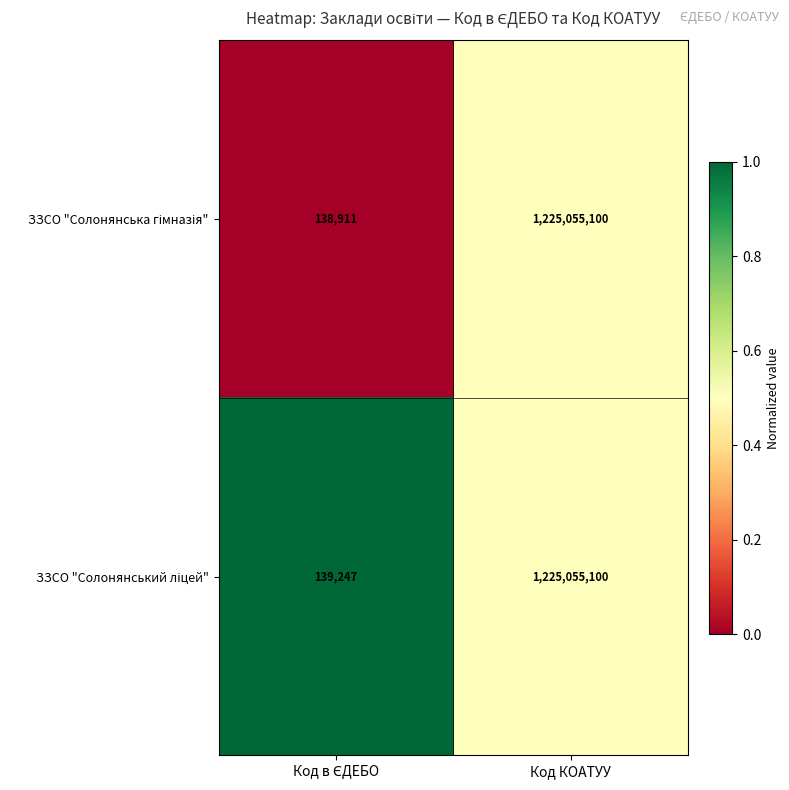

What is the maximum value shown in the chart?

1225055100